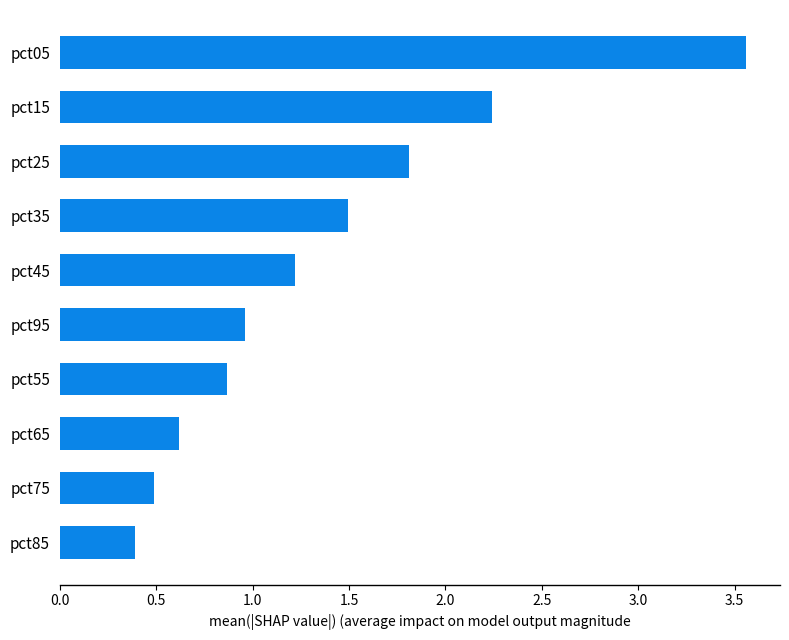

Is it true that the value at pct25 is 1.8?

True